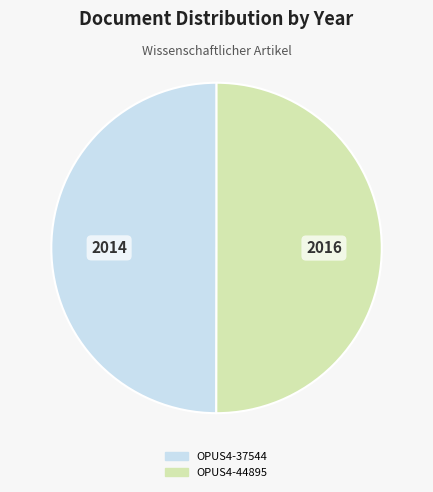

What is the ratio of the value at OPUS4-44895 to the value at OPUS4-37544?

1.0